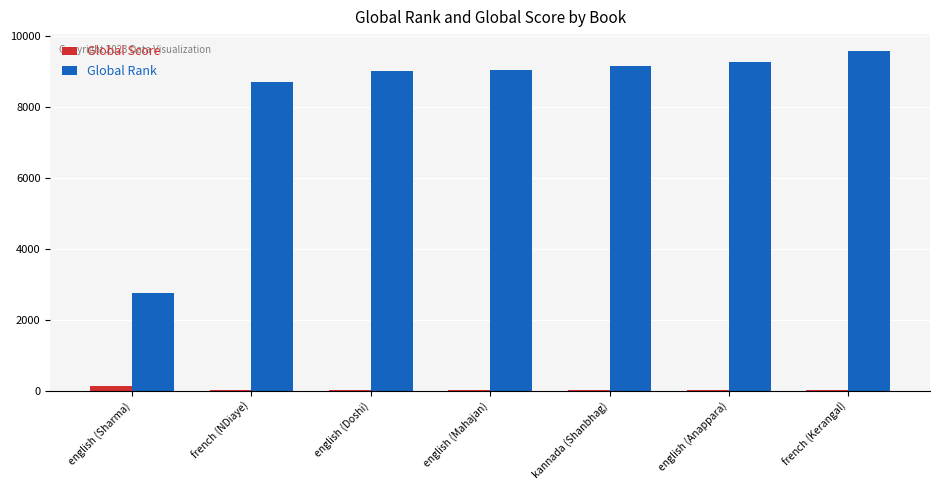

What is the highest value of the Global Rank series?

9582